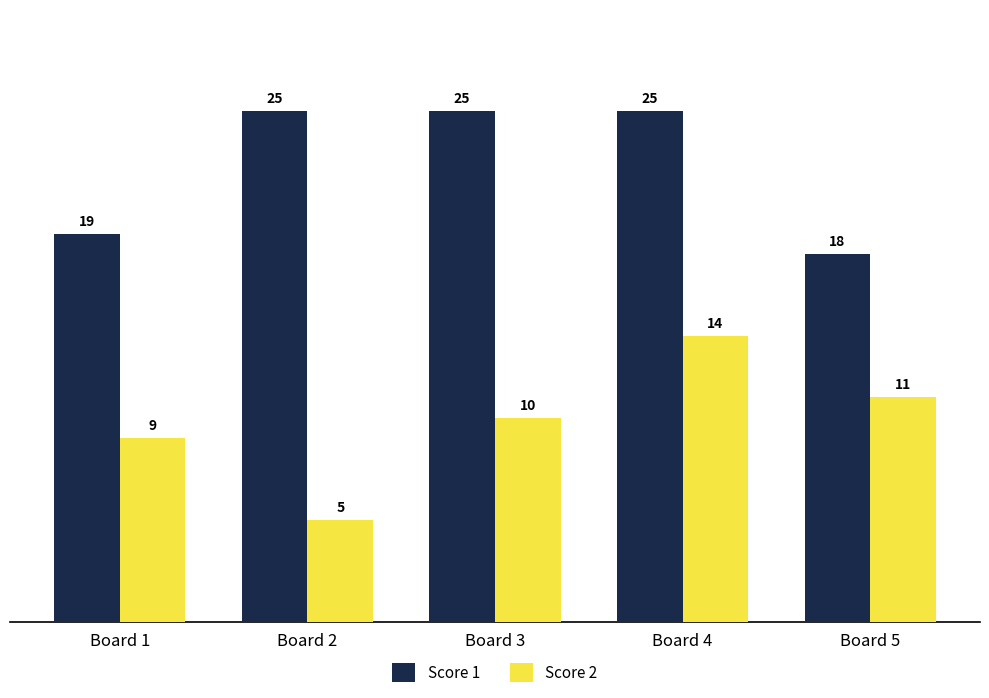

Which series has the widest spread of values?

Score 2